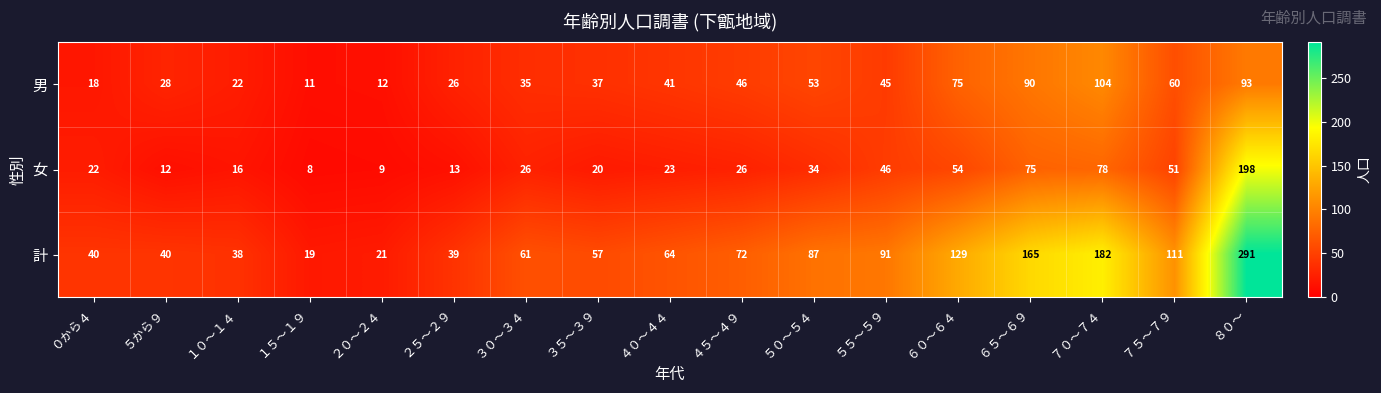

What is the maximum value shown in the chart?

291